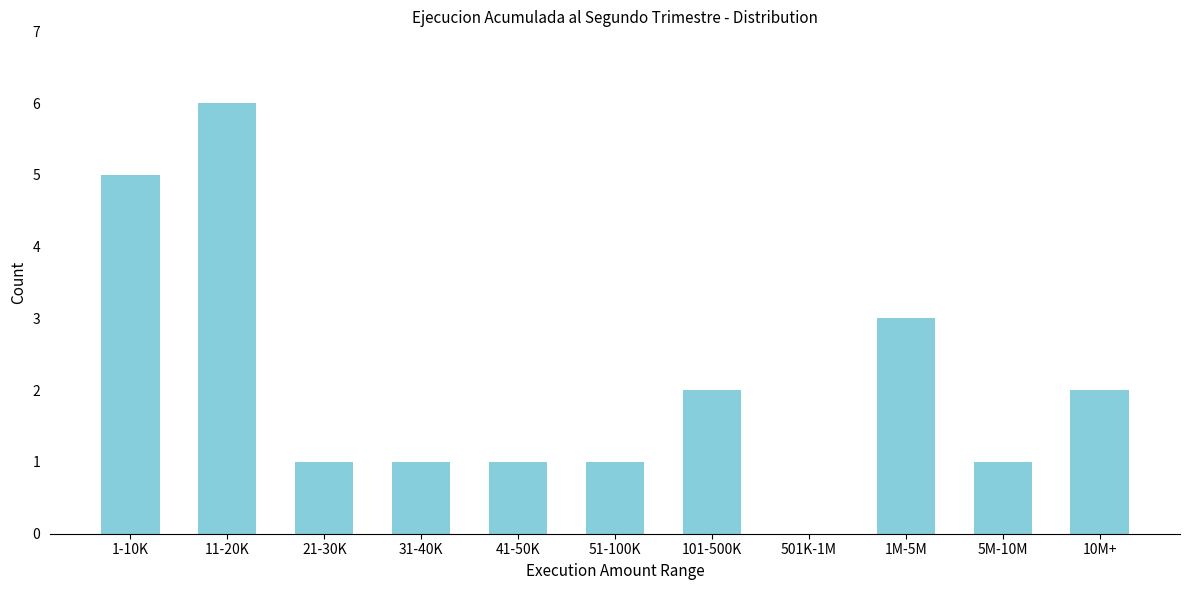

Reading left to right, transcribe all the data shown in this chart.

1-10K=5	11-20K=6	21-30K=1	31-40K=1	41-50K=1	51-100K=1	101-500K=2	501K-1M=0	1M-5M=3	5M-10M=1	10M+=2